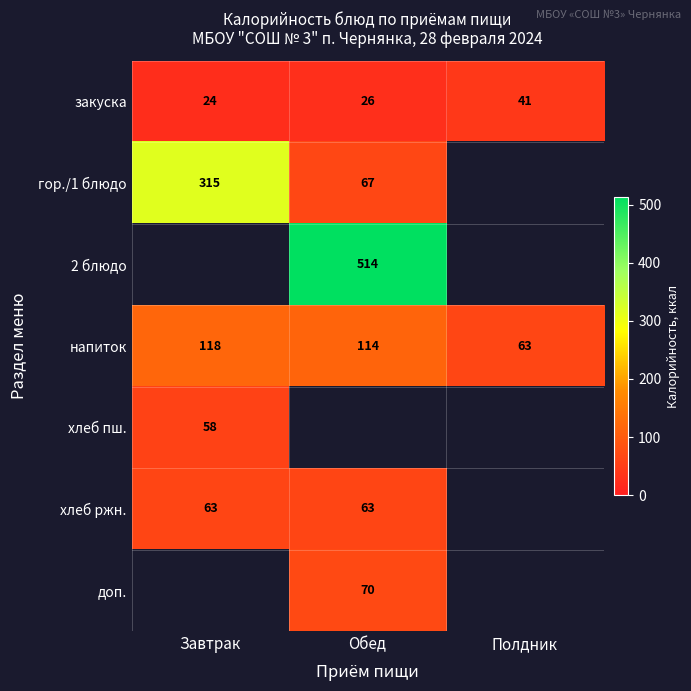

Is it true that закуска equals 24.0 at Завтрак?

True